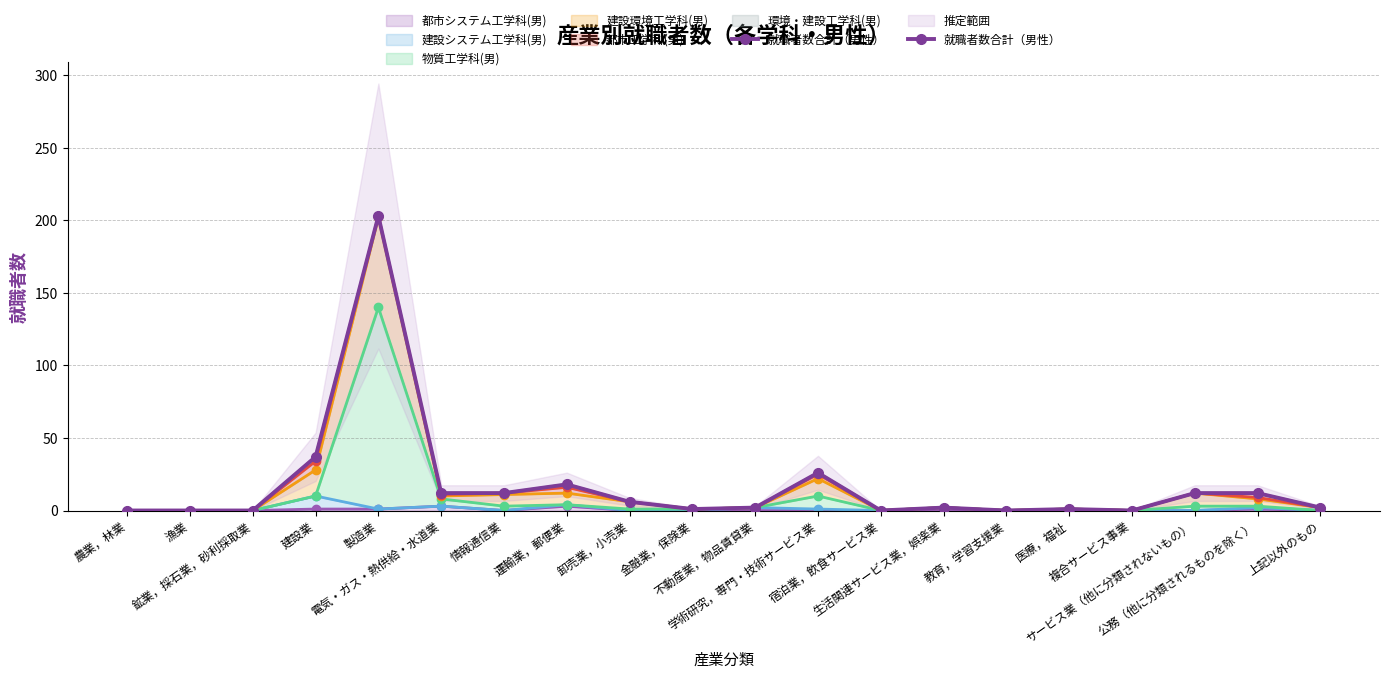

At which category does the chart reach its minimum across all series?

農業，林業